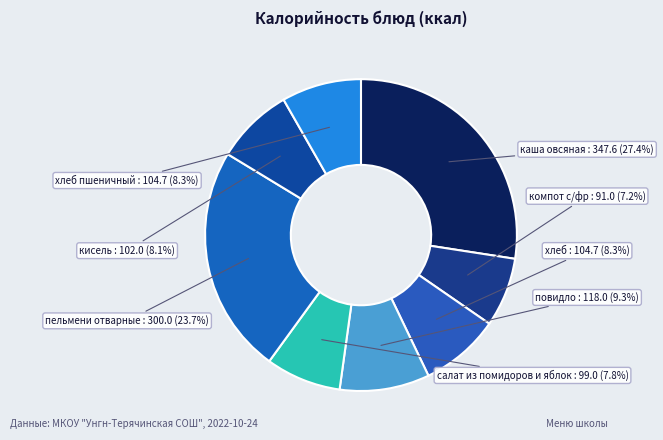

To the nearest percent, what is the difference between the largest and smallest slice percentages?

20%